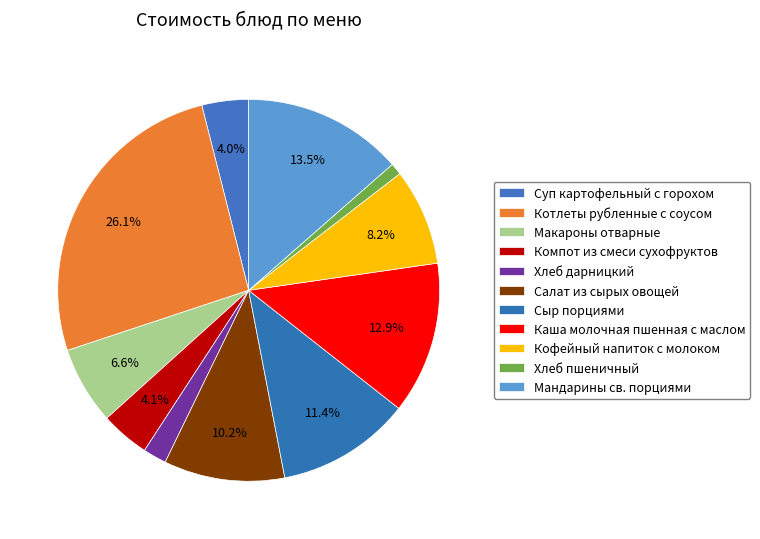

To the nearest percent, what is the average slice percentage?

9%